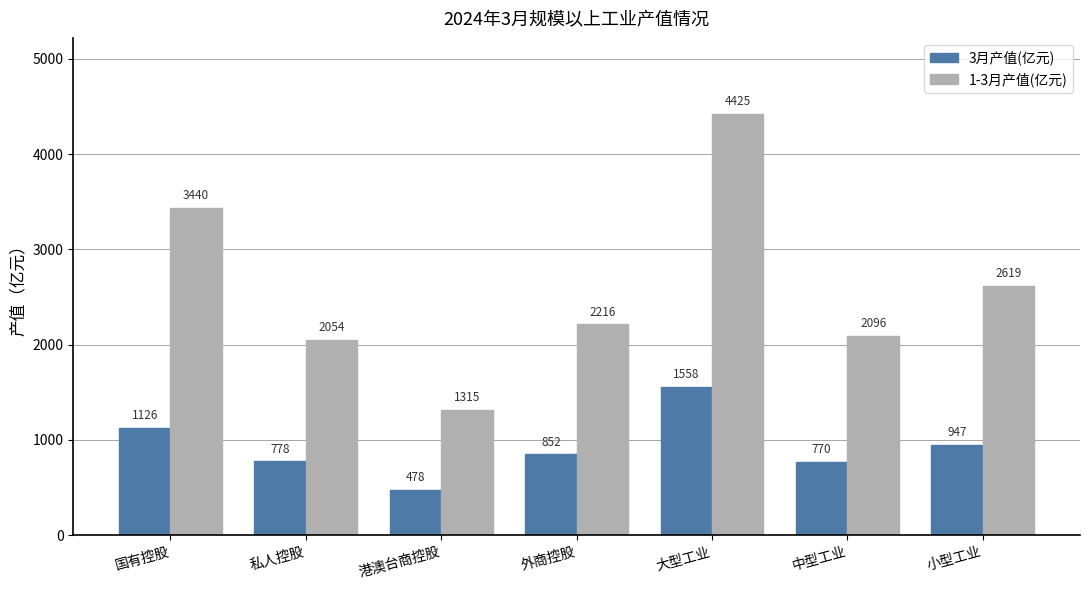

At how many categories does at least one series exceed 3412?

2